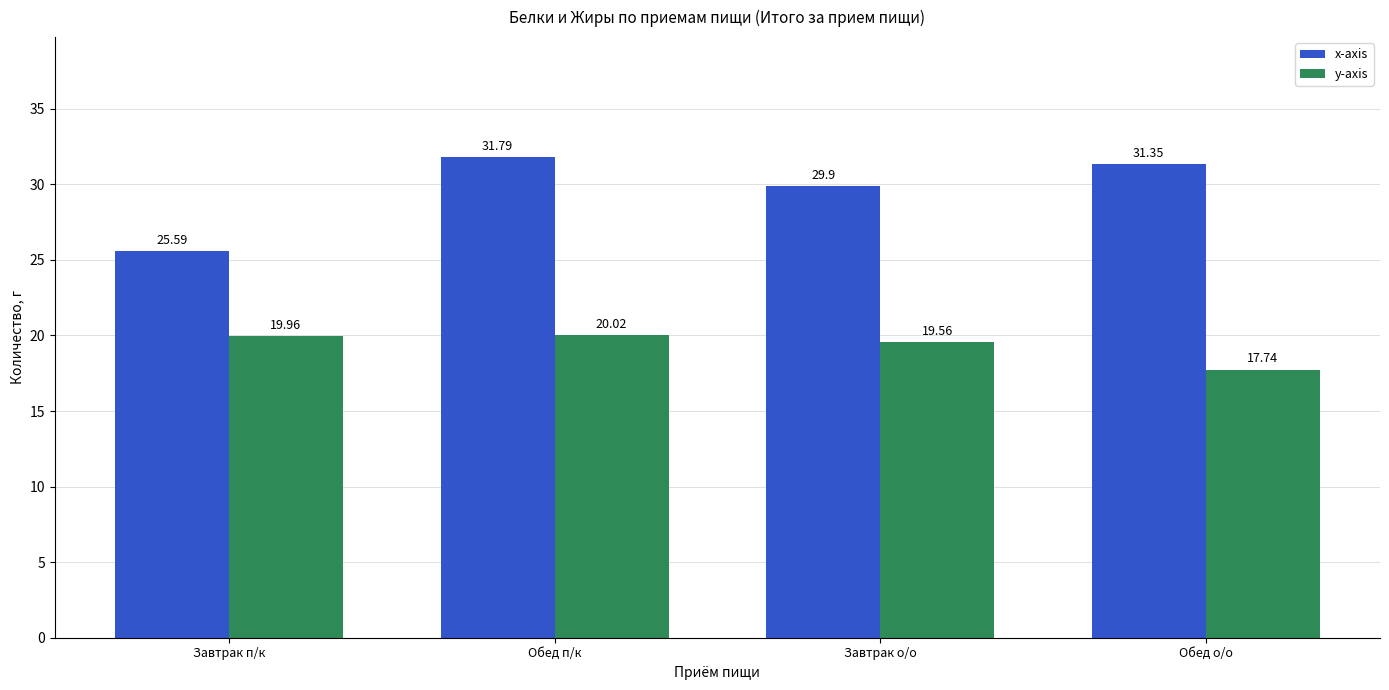

Which series changed the most between Обед п/к and Обед о/о?

y-axis